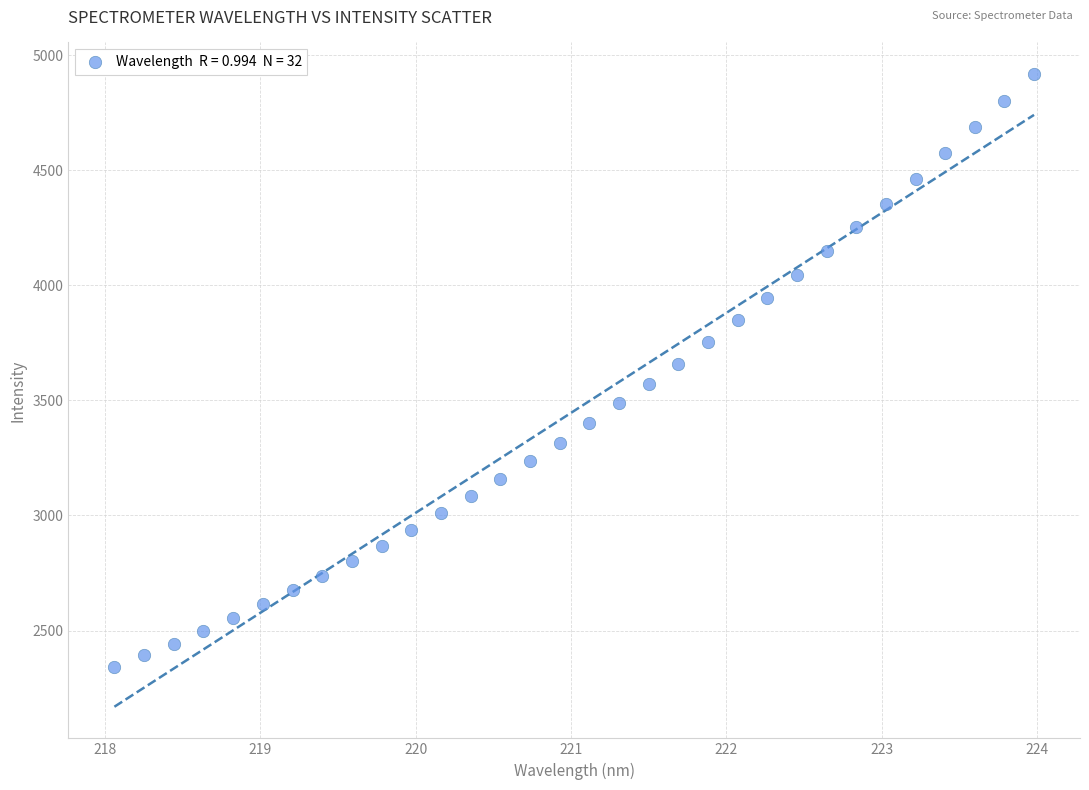

What is the range of X values (max minus min)?

5.9